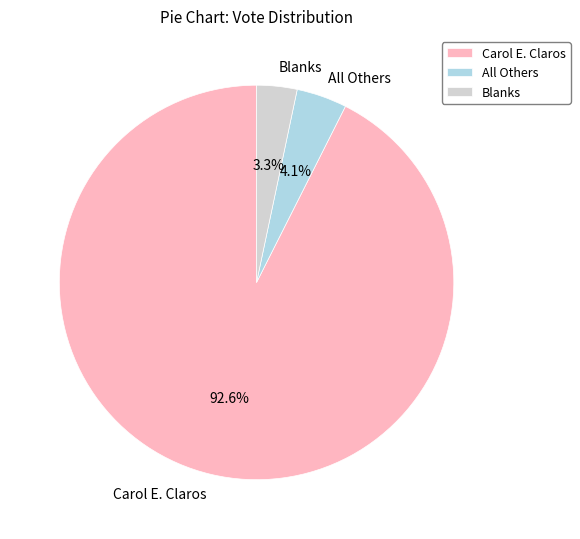

Which slice is the largest?

Carol E. Claros